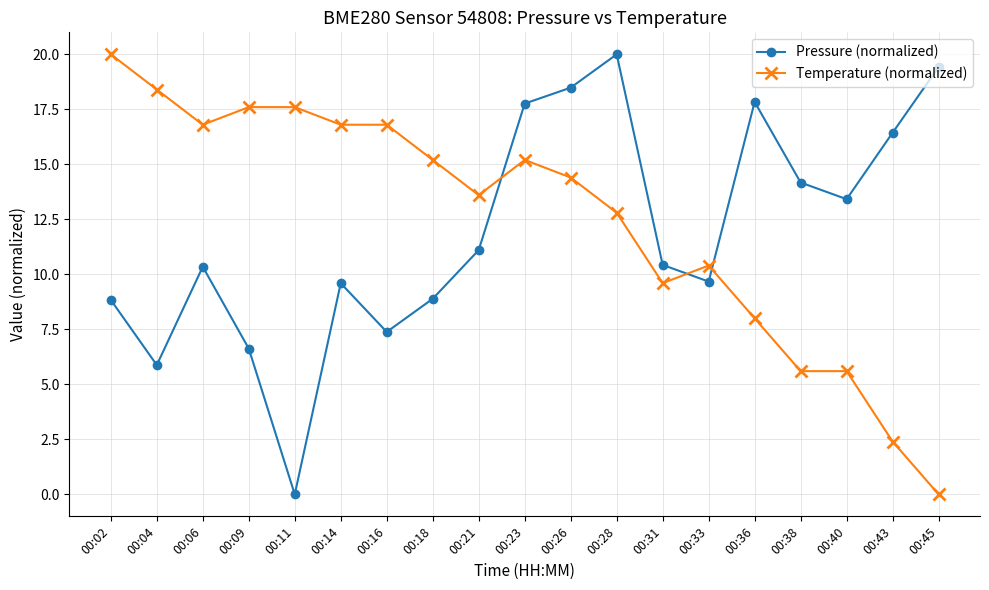

Which series ends up on top after the final intersection of Pressure (normalized) and Temperature (normalized)?

Pressure (normalized)